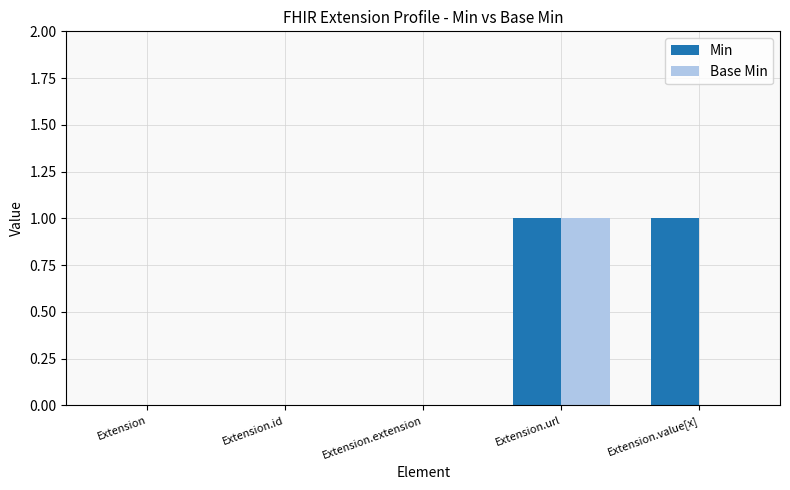

Which category has the highest value in the Base Min series?

Extension.url